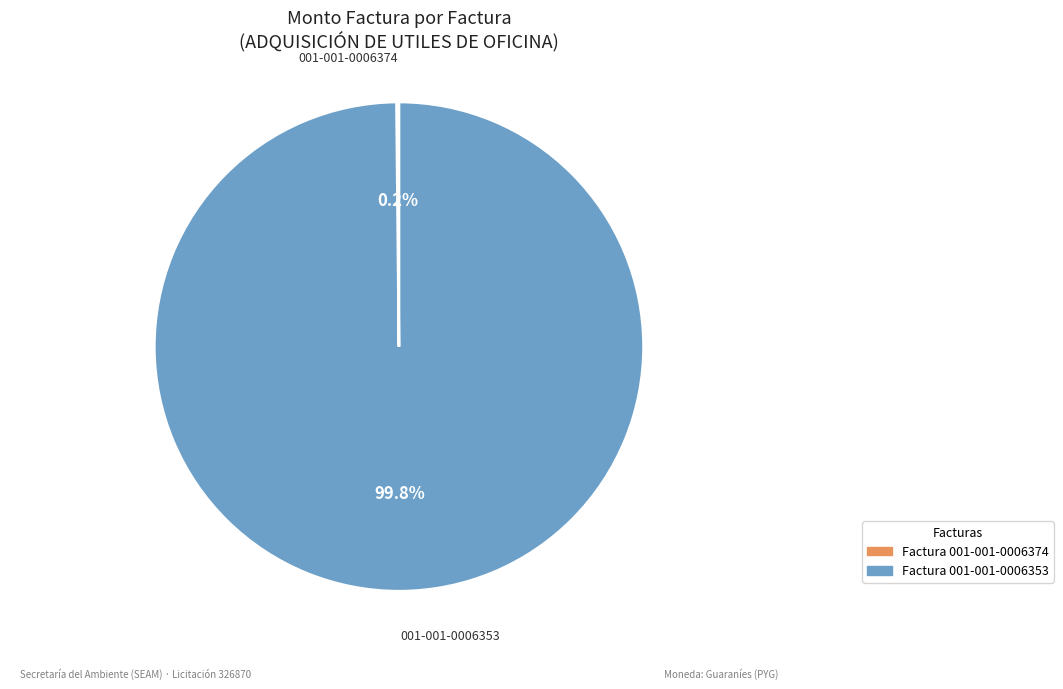

Is there a majority slice in this chart?

Yes